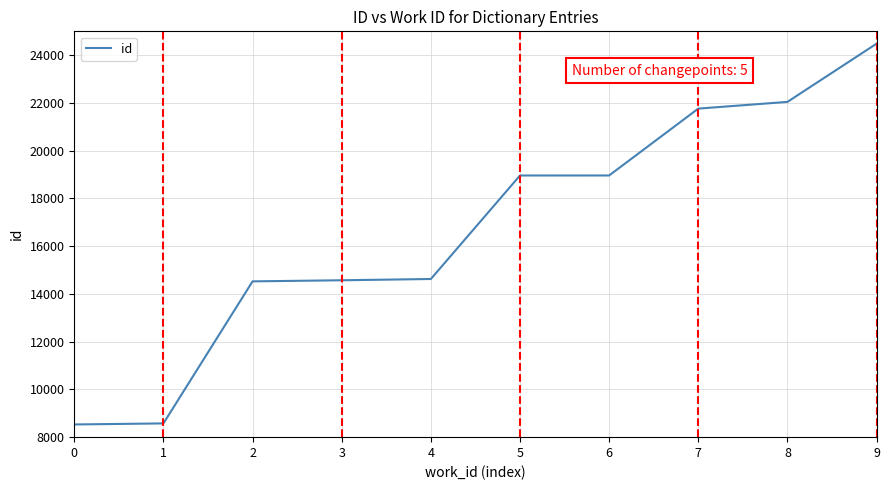

What is the change in value from 8 to 9?

+2439